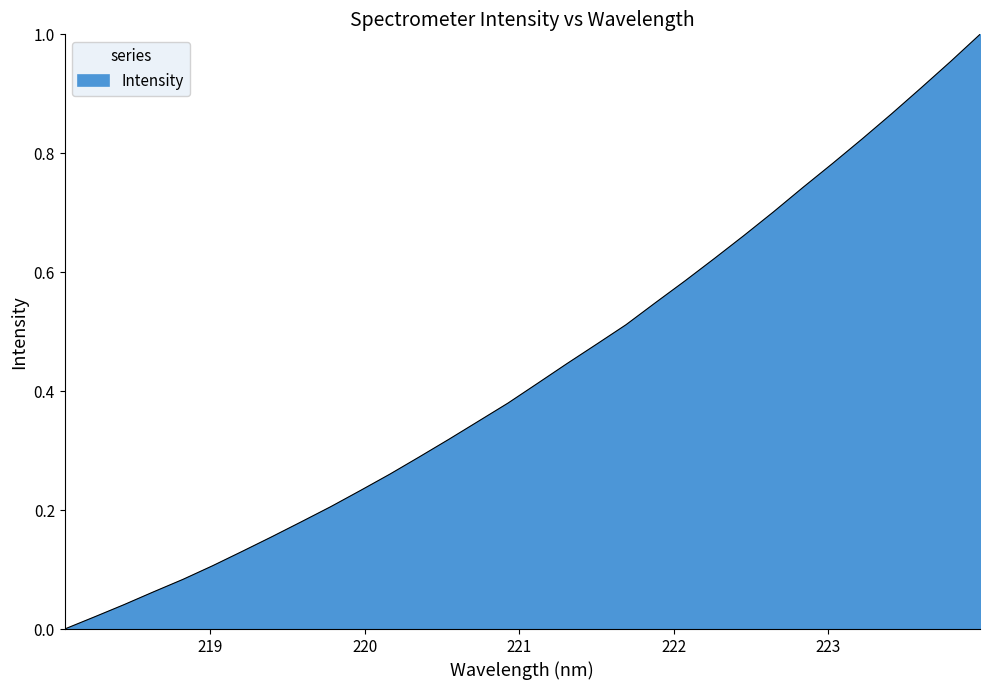

Does the chart display data point markers on the line(s)?

No